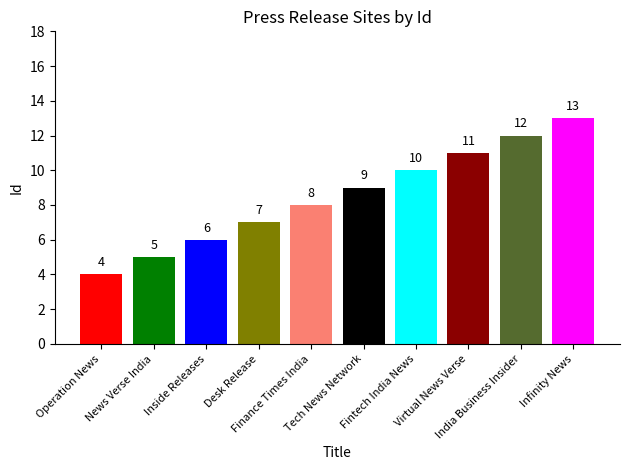

Count the values in the range 6 to 11.

6